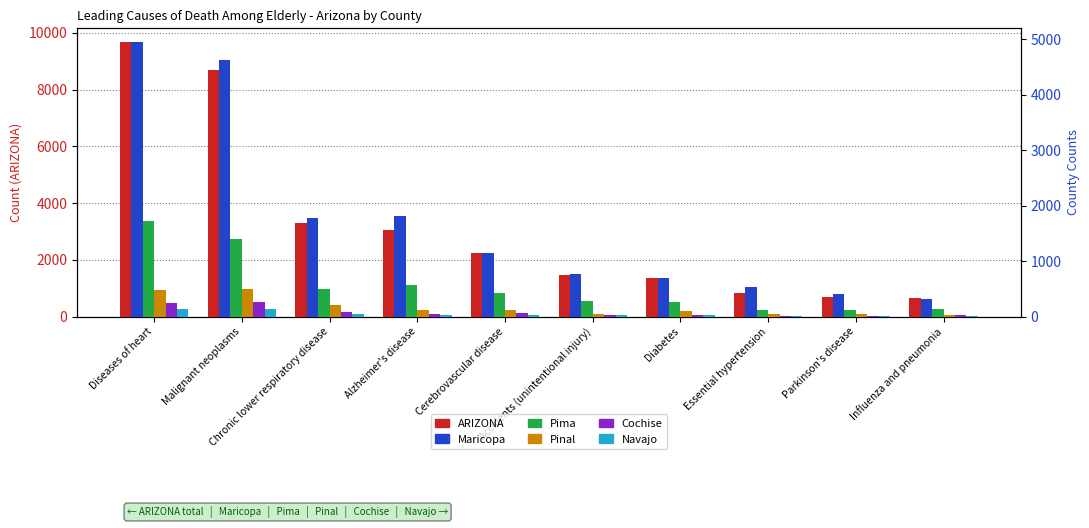

What is the difference between the second highest and second lowest values in the Maricopa series?

4222